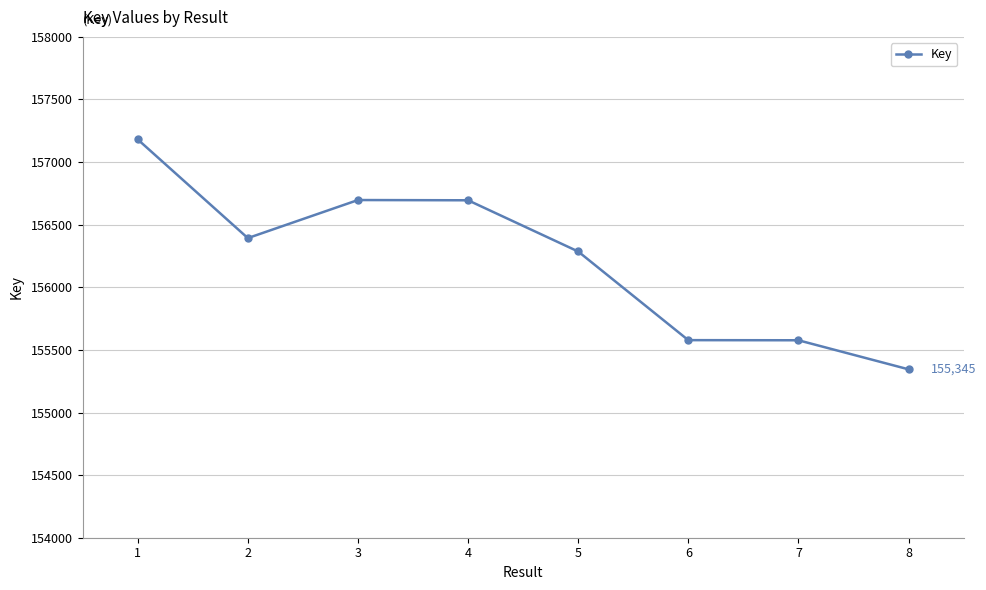

What is the value of the 2nd point from the left?

156393